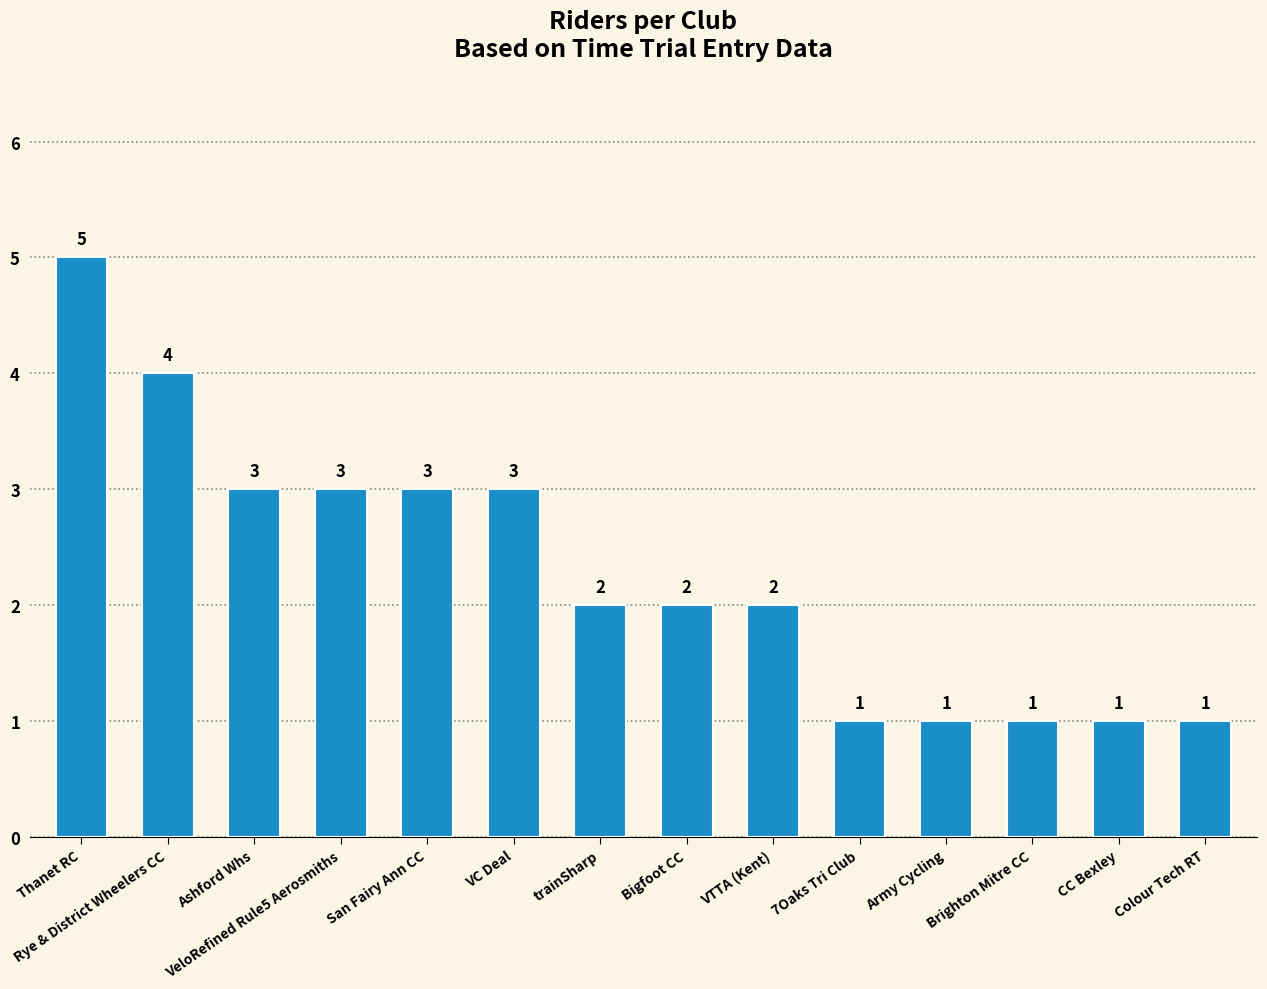

How many distinct data groups are displayed?

1